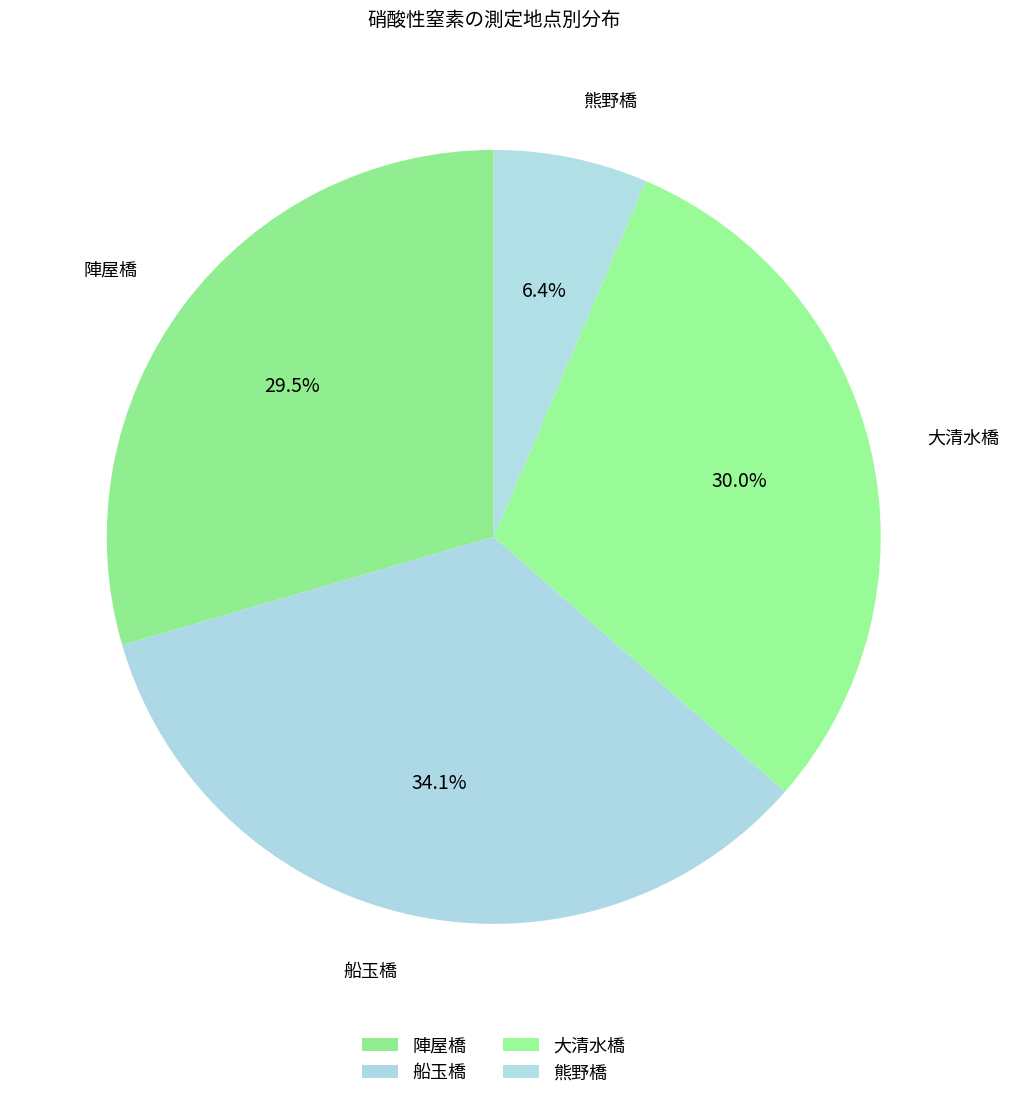

Combined, what portion of the pie is 陣屋橋 and 大清水橋?

59.5%